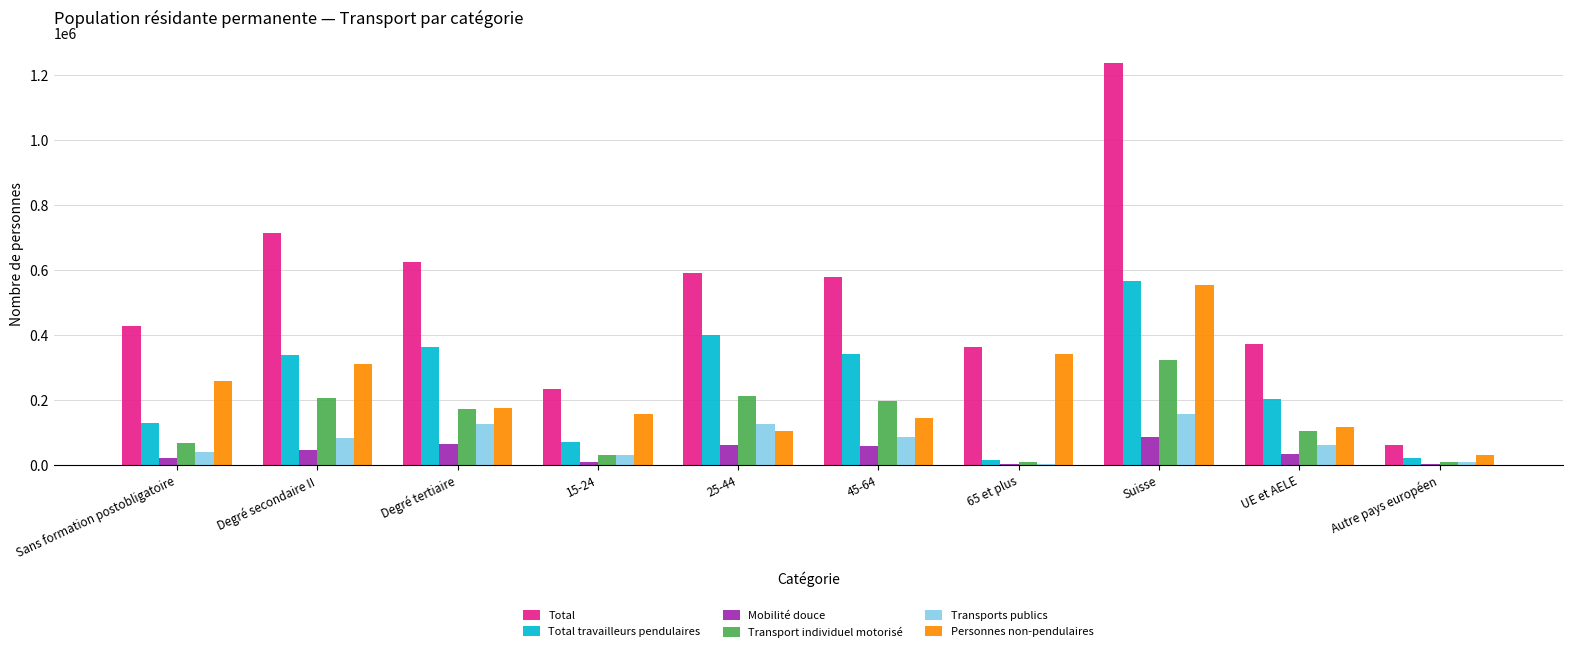

What is the total value across all series at Sans formation postobligatoire?

945423.2